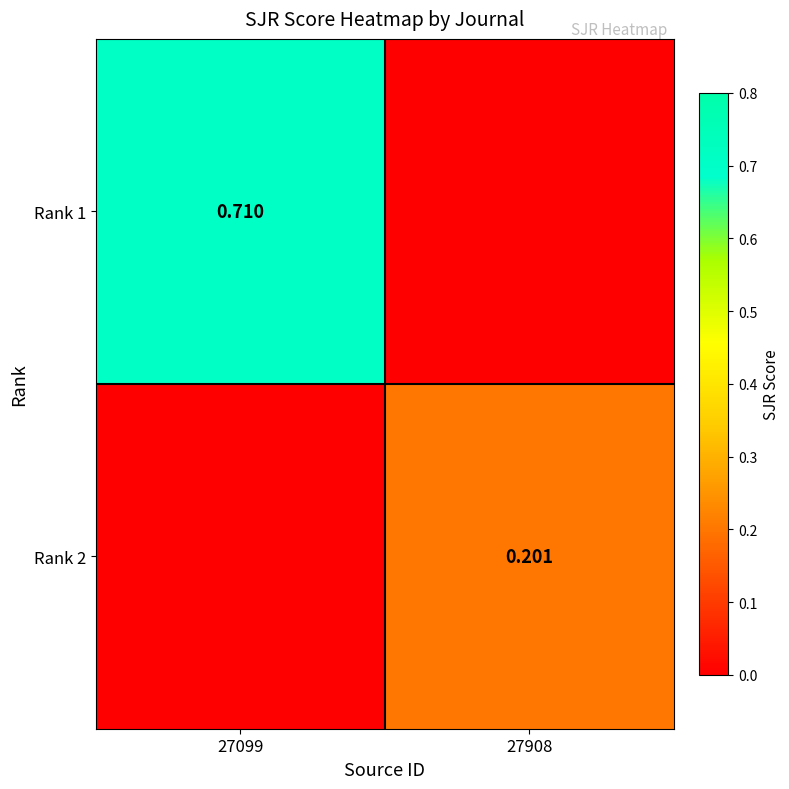

Is it true that Rank 1 equals -0.3 at 27908?

False